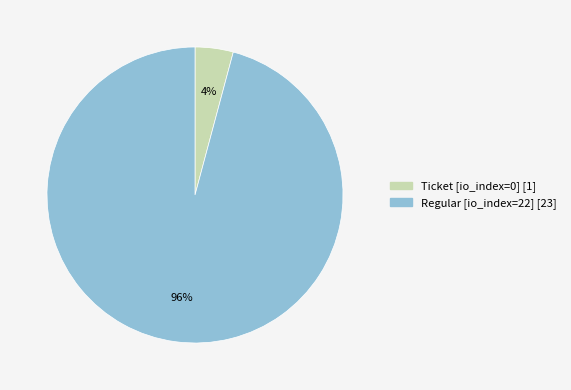

Does any single category account for the majority?

Yes